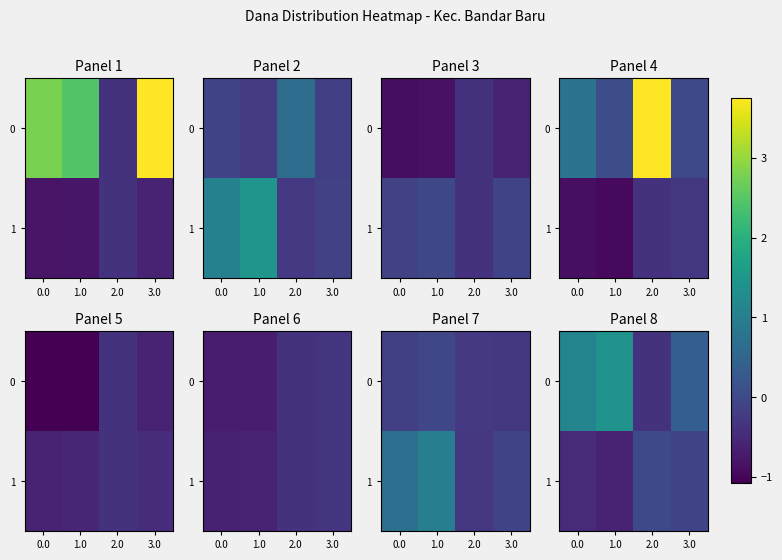

What is the sum of all 0 values?

2.5